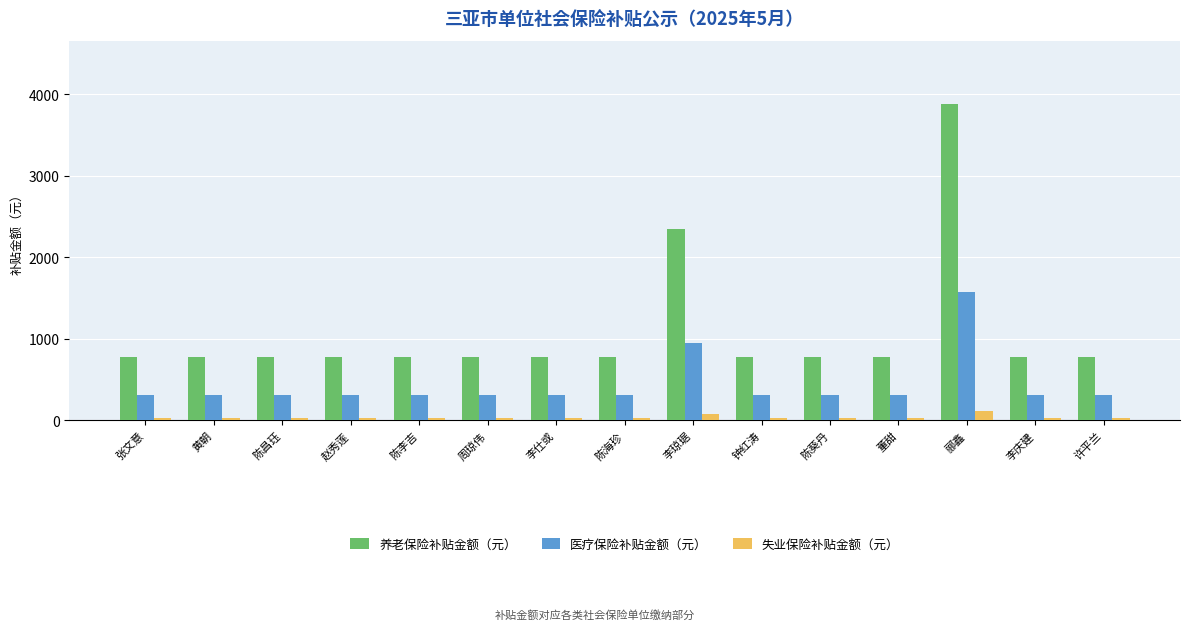

Reading left to right, what are all the values shown in this chart?

养老保险补贴金额（元）: 780.6	780.6	780.6	780.6	780.6	780.6	780.6	780.6	2350.7	780.6	780.6	780.6	3882.7	780.6	780.6
医疗保险补贴金额（元）: 317.1	317.1	317.1	317.1	317.1	317.1	317.1	317.1	955.0	317.1	317.1	317.1	1577.4	317.1	317.1
失业保险补贴金额（元）: 24.4	24.4	24.4	24.4	24.4	24.4	24.4	24.4	73.5	24.4	24.4	24.4	121.3	24.4	24.4